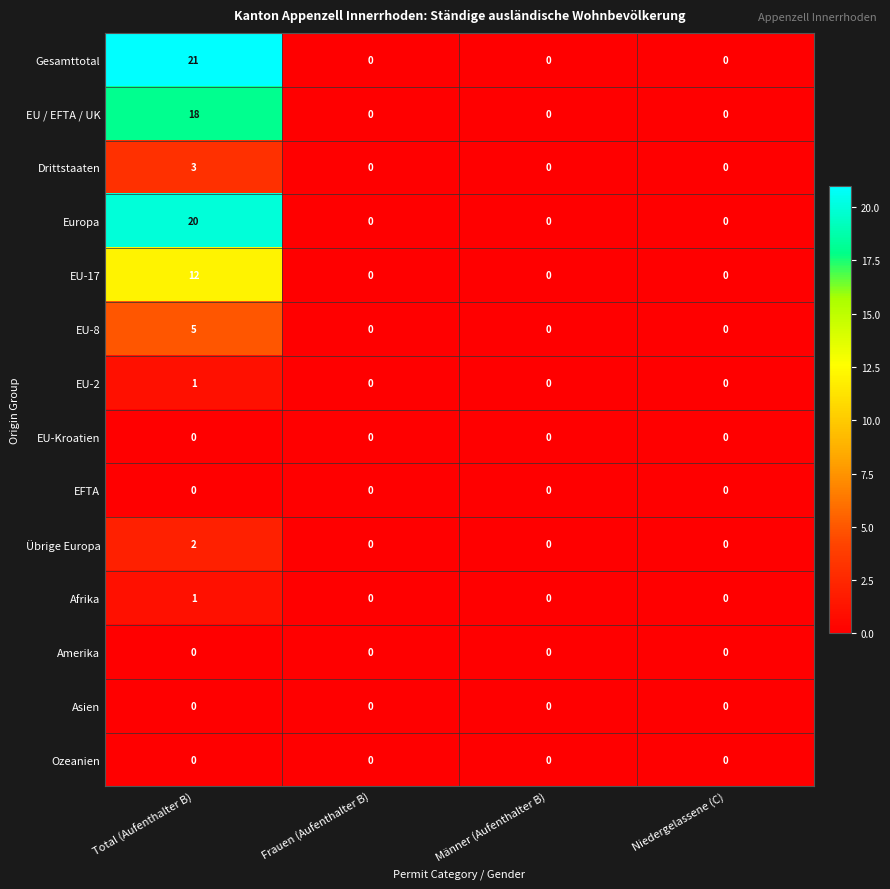

The value of Übrige Europa at Niedergelassene (C) is -1. True or false?

False